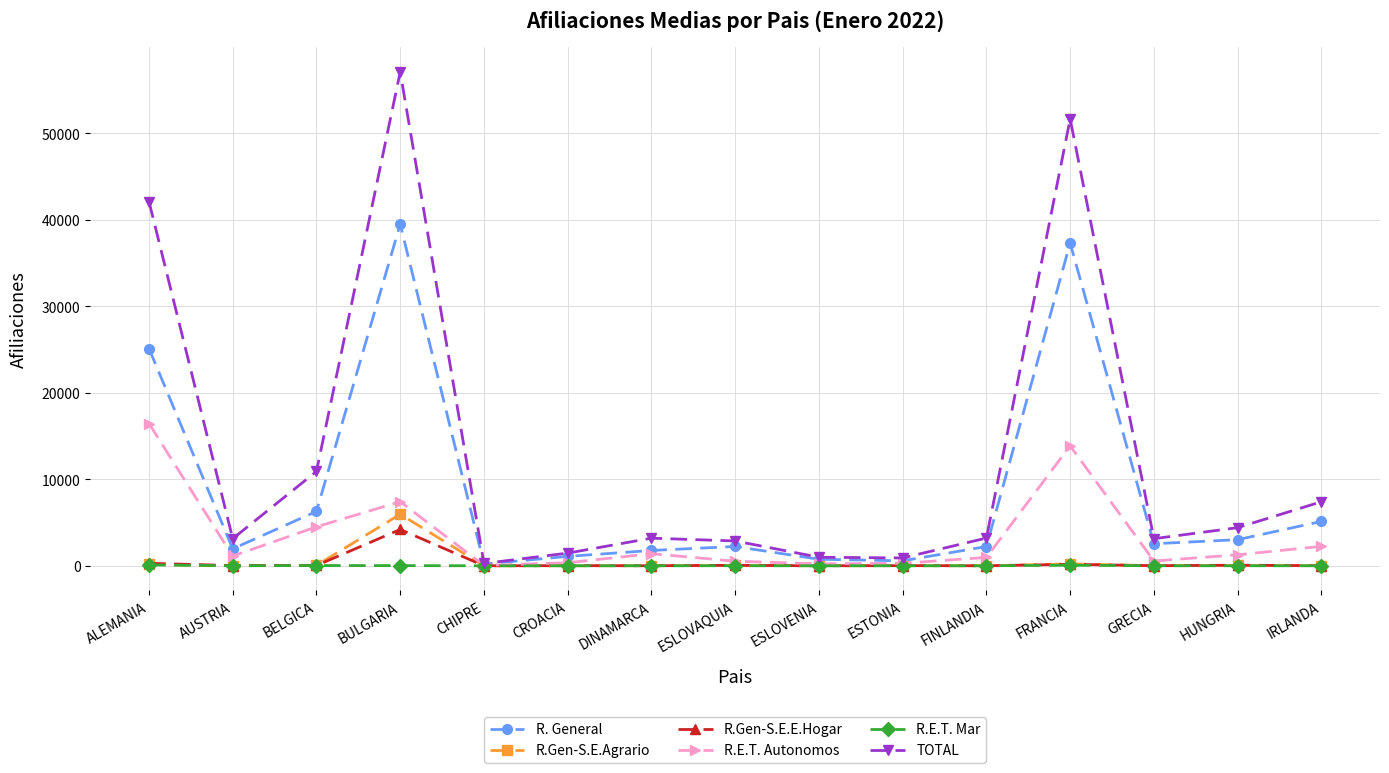

Where is TOTAL nearest to the value 28685?

ALEMANIA